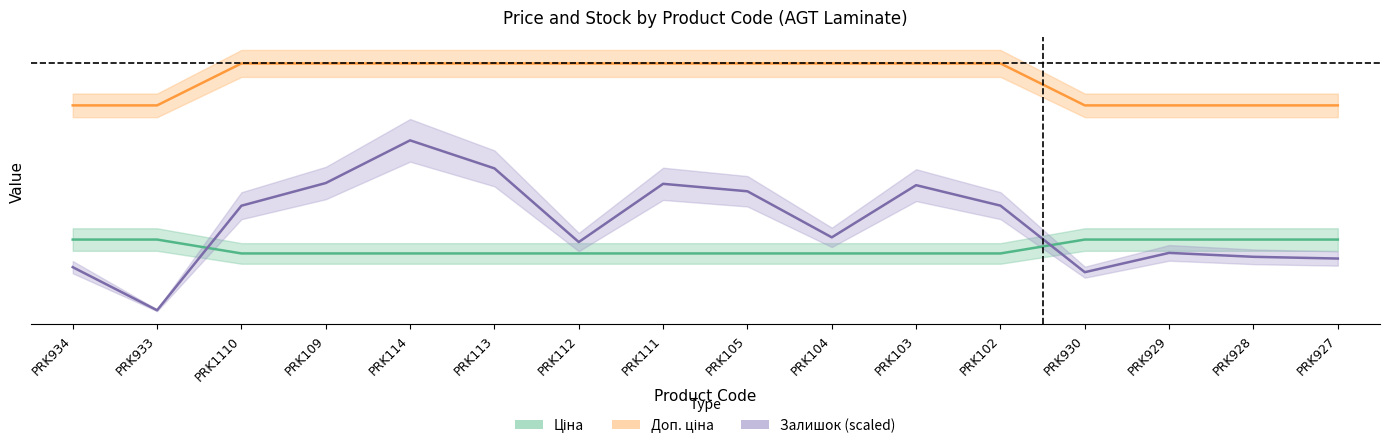

Which has a higher value, PRK930 or PRK113?

PRK930